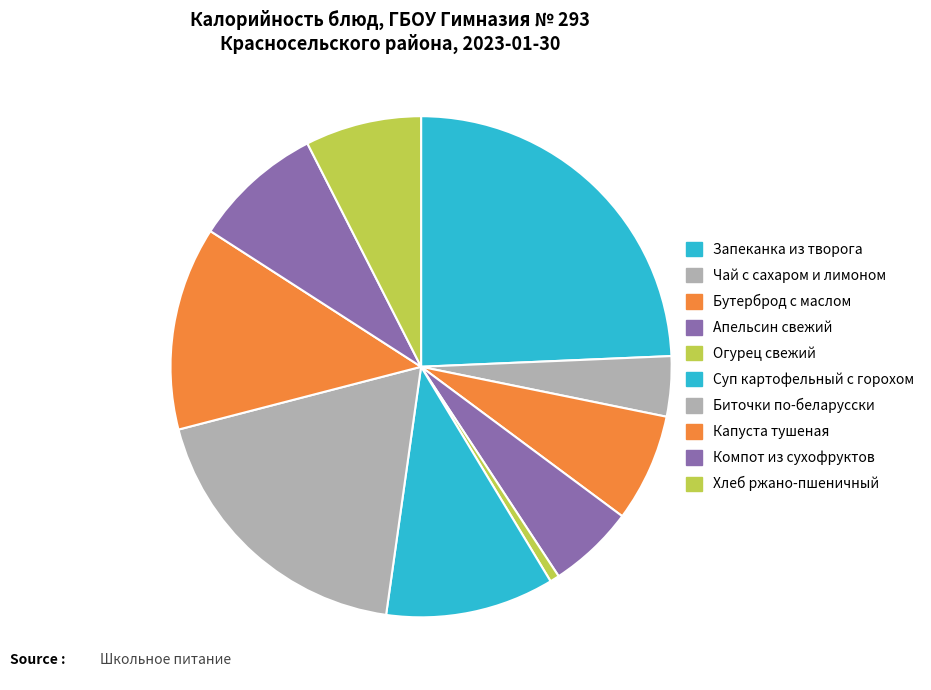

What is the smallest slice in the pie chart?

Огурец свежий